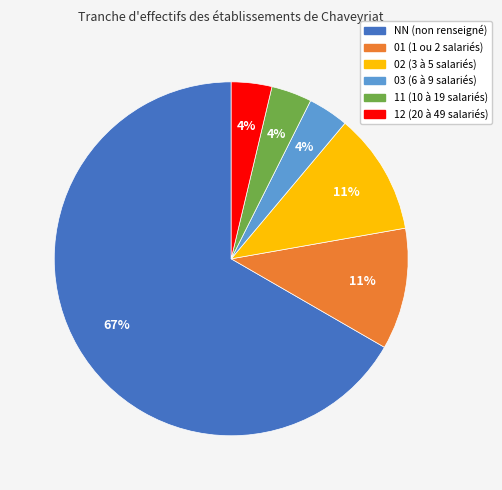

Do 03 and 02 together represent more than half of the pie?

No